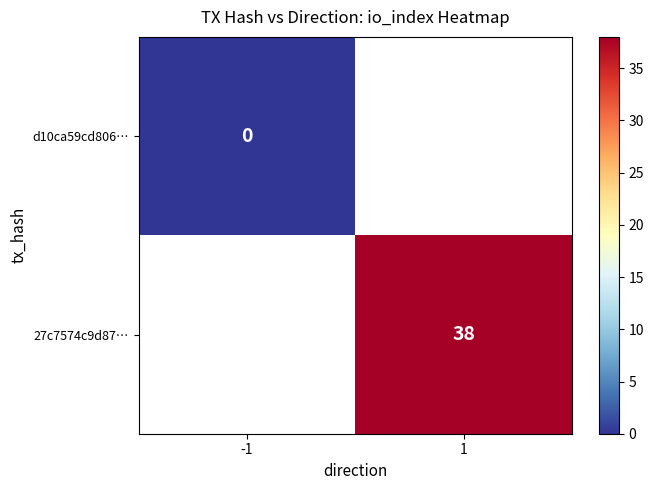

True or false: 27c7574c9d87… has a value of 38 at 1.

True